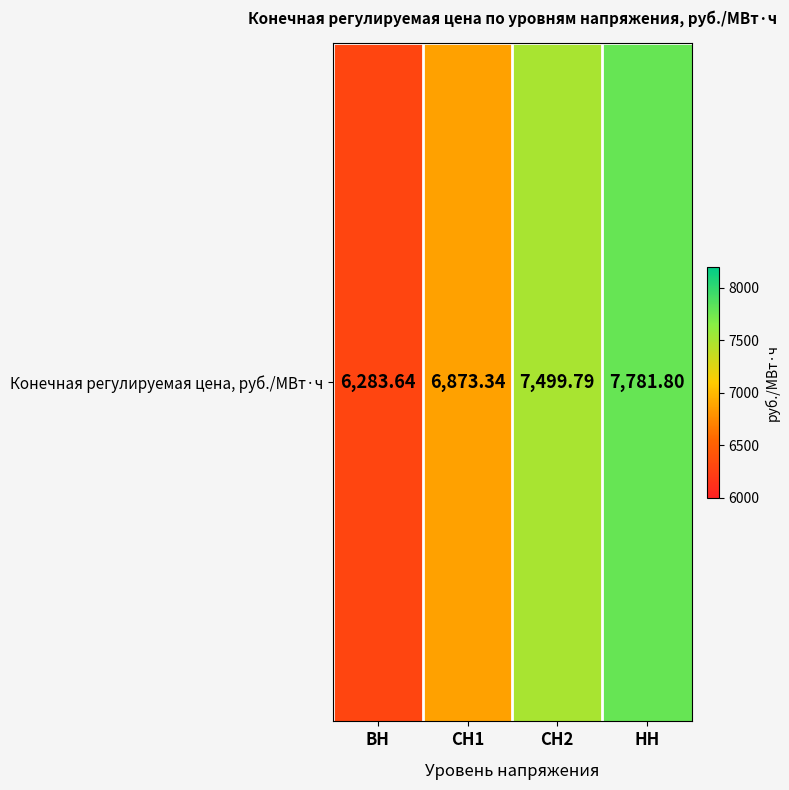

What is the sum of all values?

28438.6